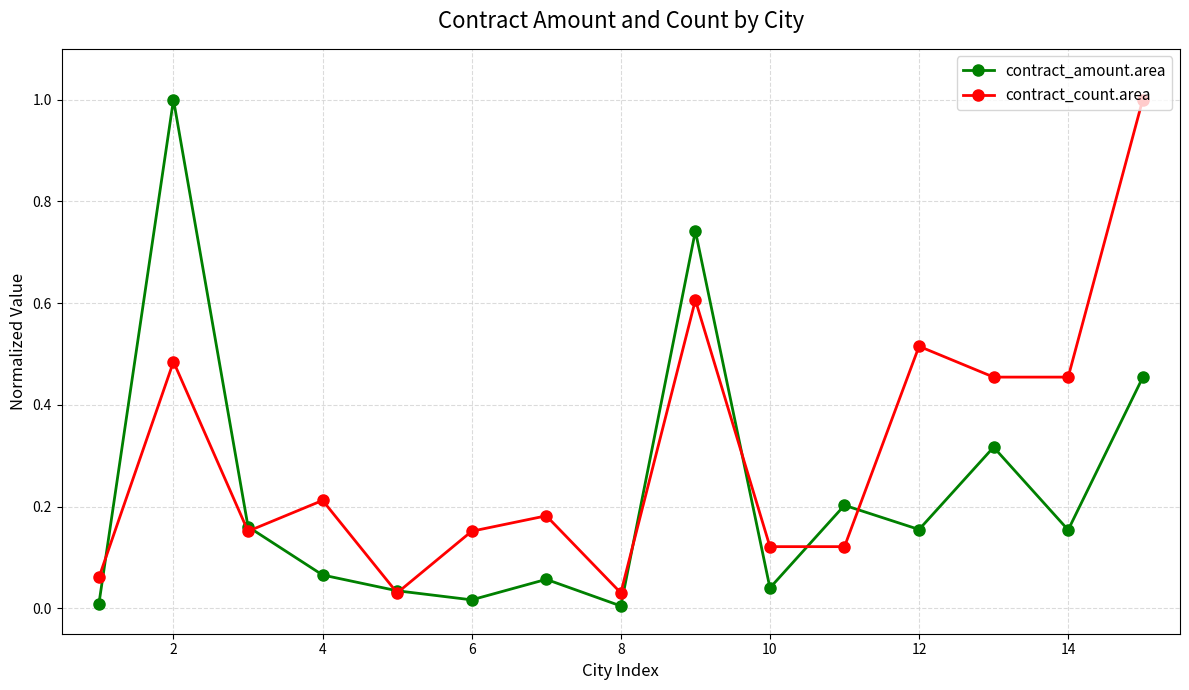

Which series has the largest total across all categories?

contract_count.area